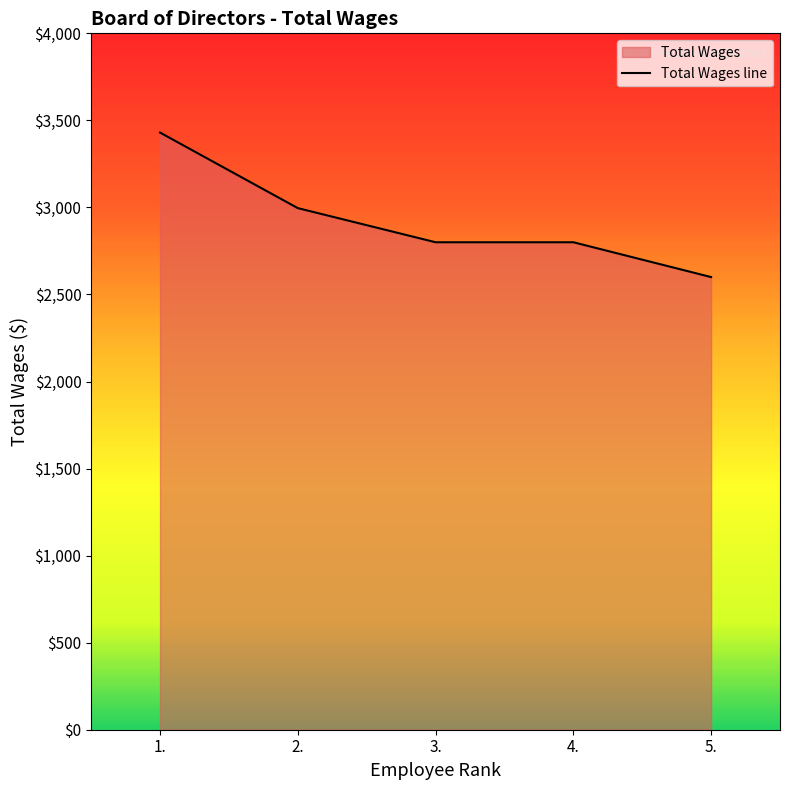

What is the difference between the values at 1. and 5.?

830